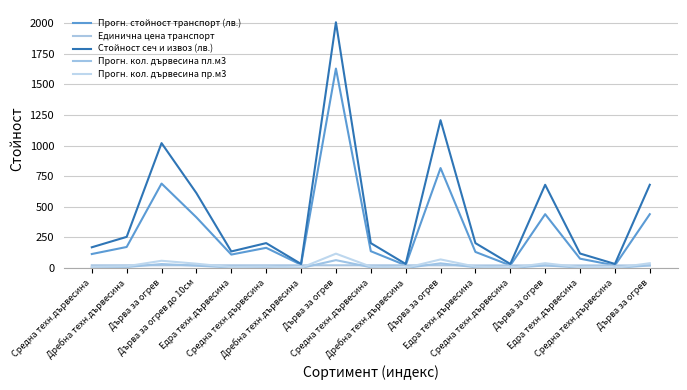

Which series has the largest total across all categories?

Стойност сеч и извоз (лв.)